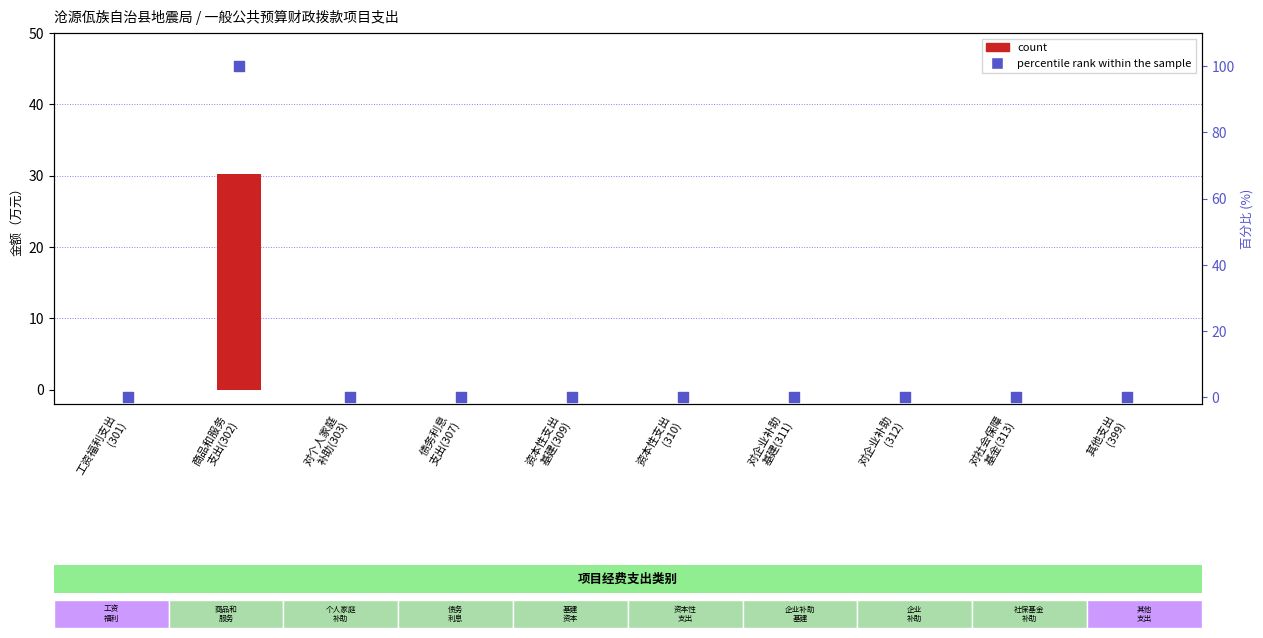

What are all the series names shown in the legend?

count, percentile rank within the sample